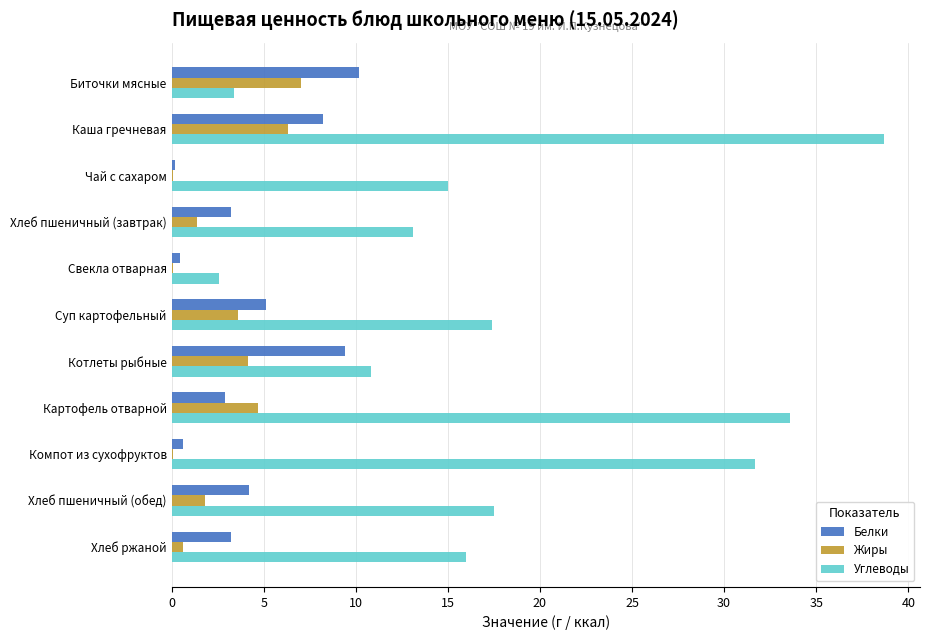

At which category is the sum across all series the highest?

Каша гречневая